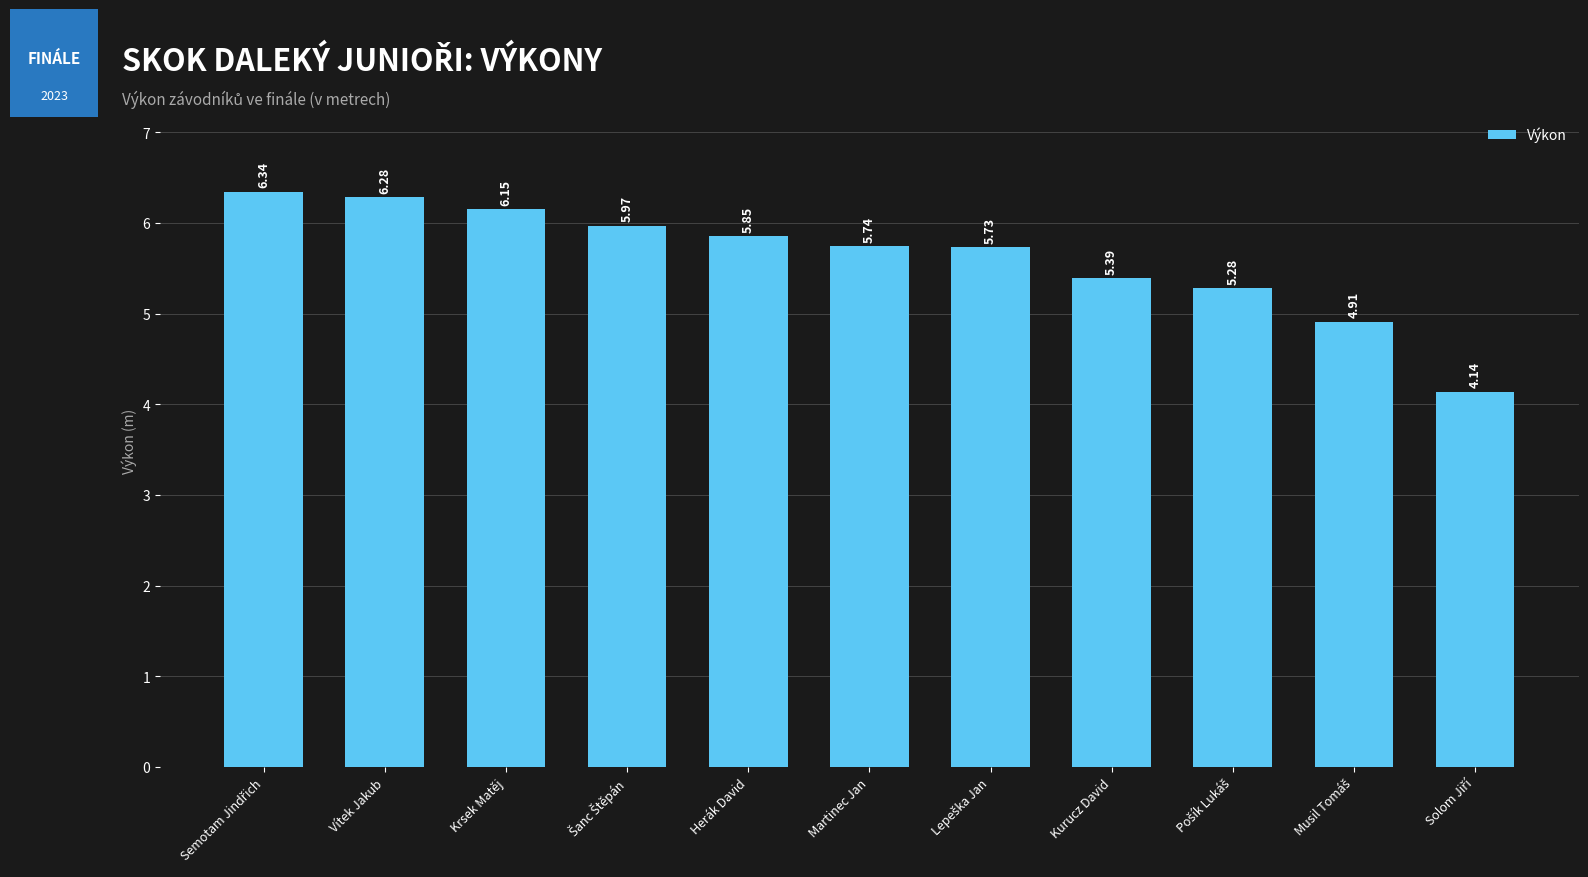

What is the sum of the values at Vítek Jakub and Kurucz David?

11.7